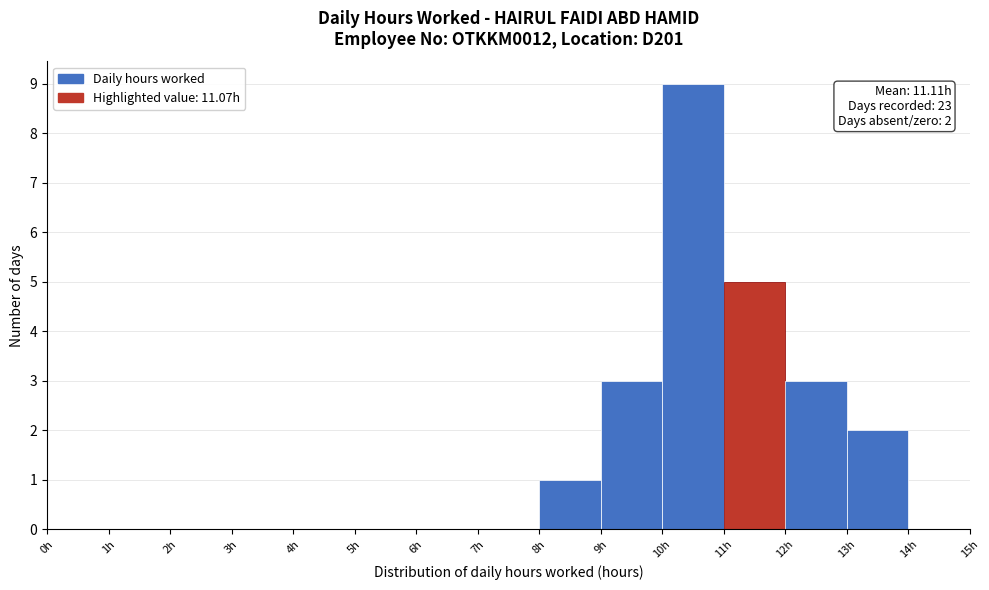

Over which range of the x-axis is the bar tallest?

10 to 11